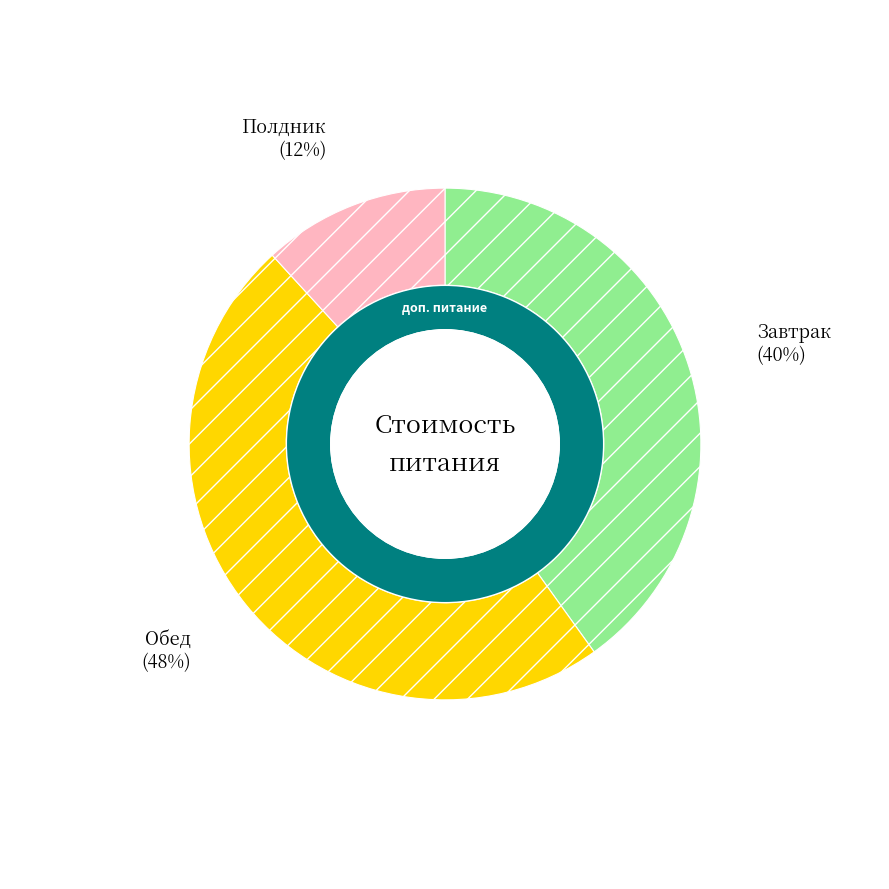

Is there any slice that represents more than half of the pie?

No